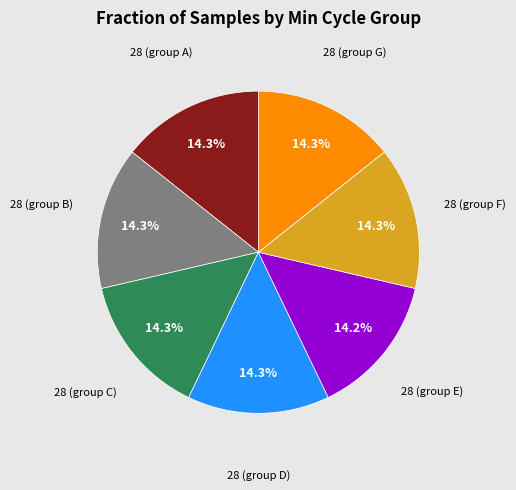

How many slices are in this pie chart?

7